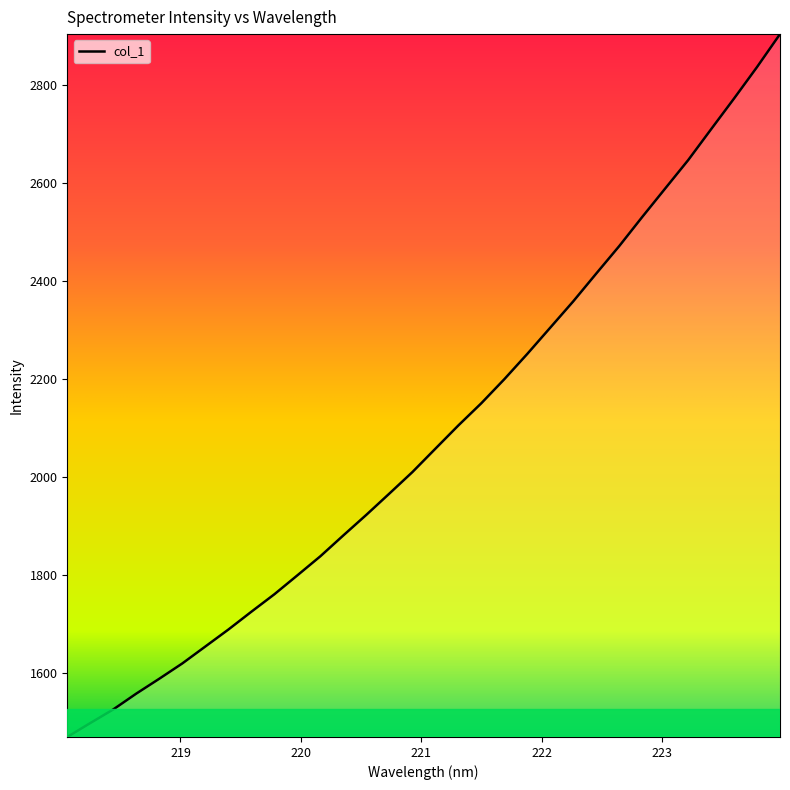

What is the difference between the maximum and minimum values?

1434.2